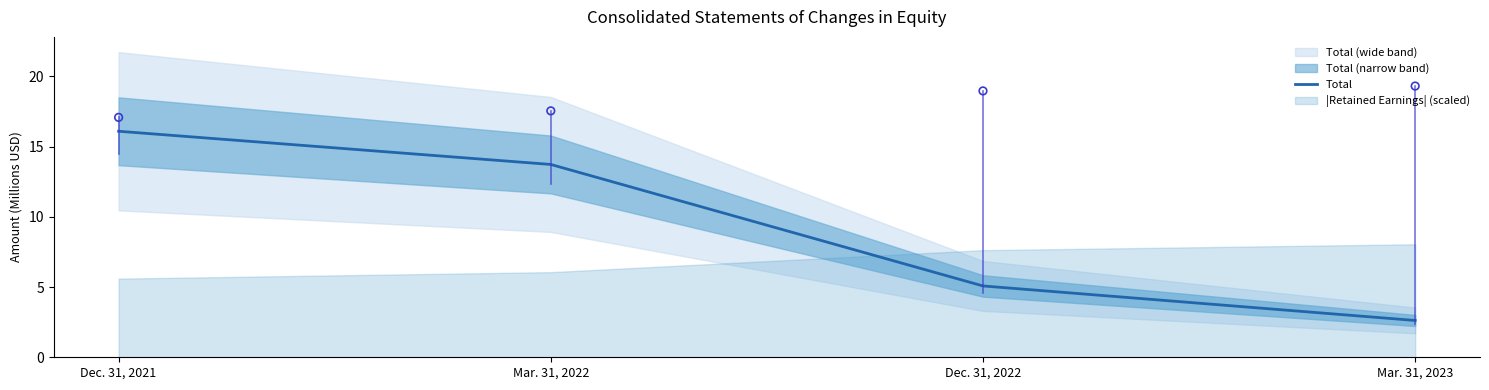

Which has a higher value, Dec. 31, 2021 or Mar. 31, 2023?

Dec. 31, 2021